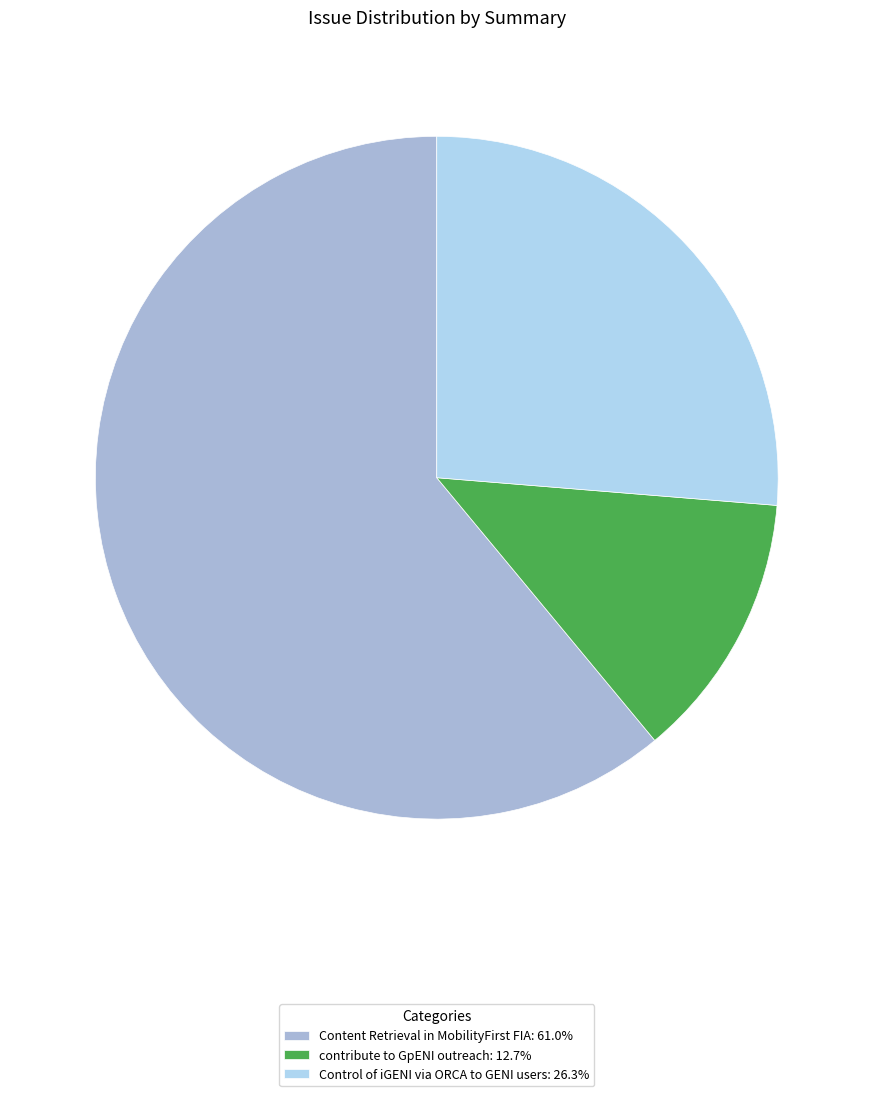

What is the largest slice in the pie chart?

Content Retrieval in MobilityFirst FIA